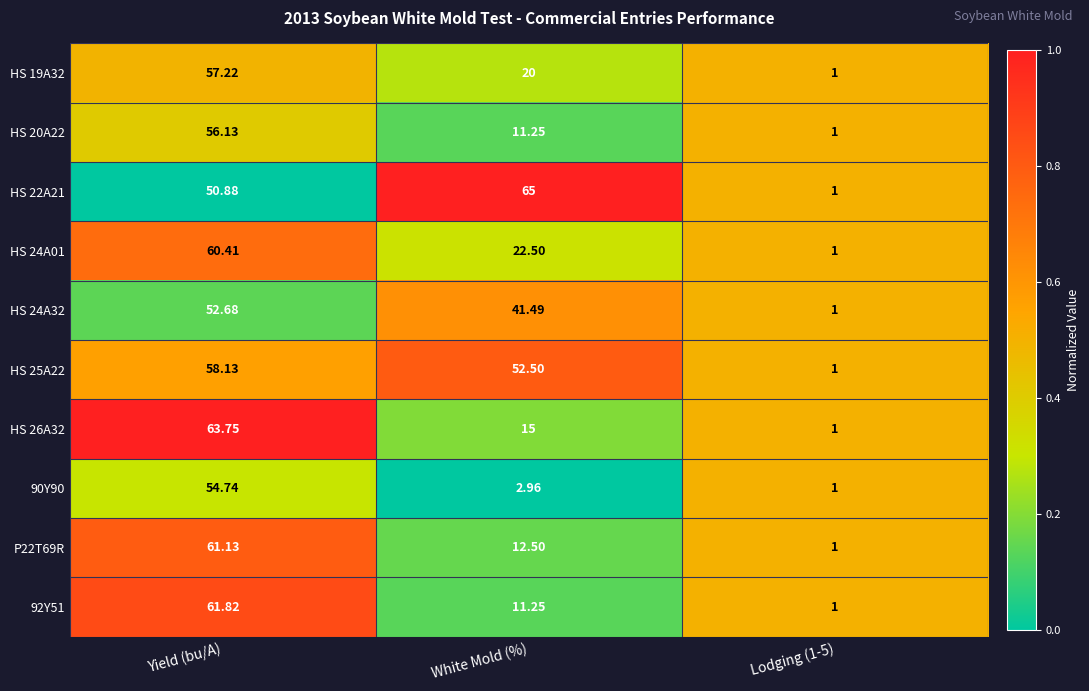

Where does the HS 24A01 series first go above 22?

Yield (bu/A)